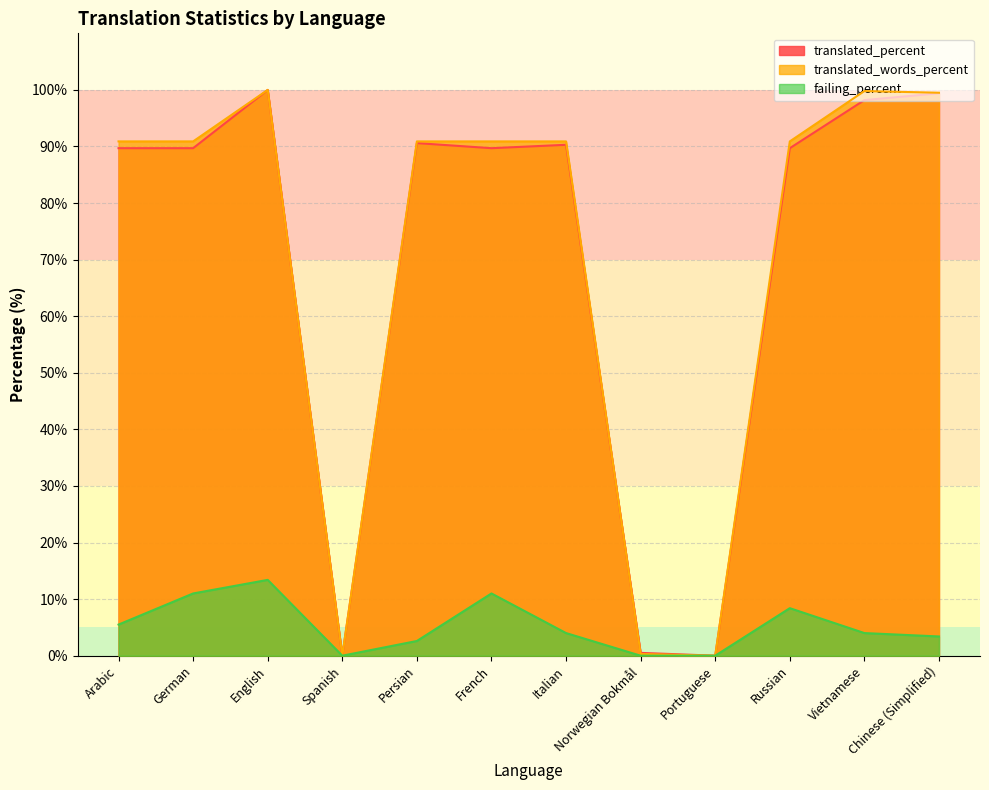

At which category does failing_percent reach its first local valley?

Spanish